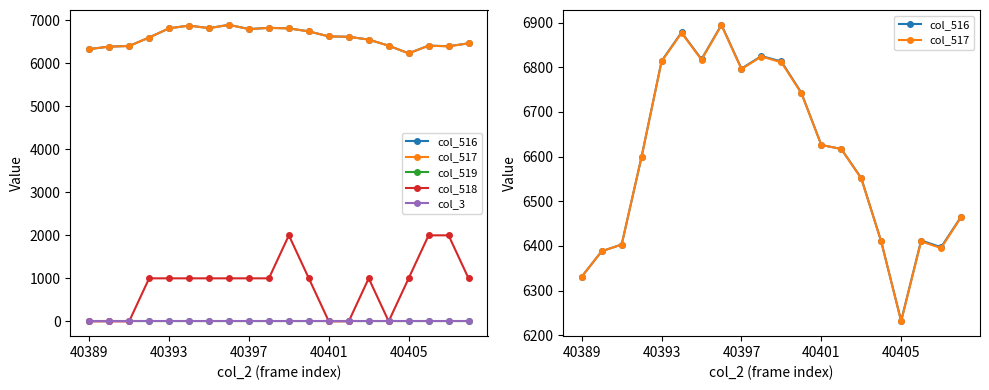

What position from the right is 7?

13